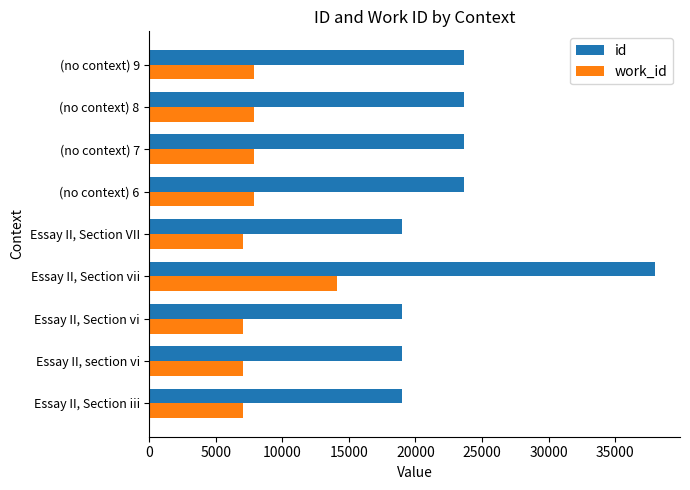

What is the spread (max minus min) of values at Essay II, Section vi?

11957